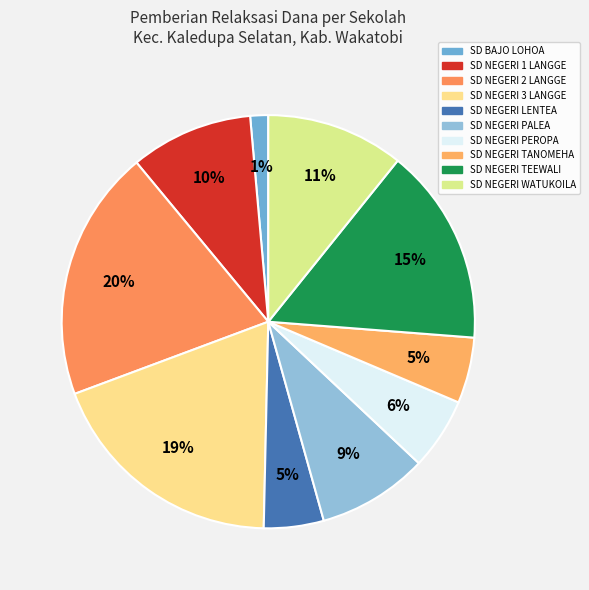

To the nearest percent, what is the combined percentage of SD NEGERI LENTEA and SD BAJO LOHOA?

6%